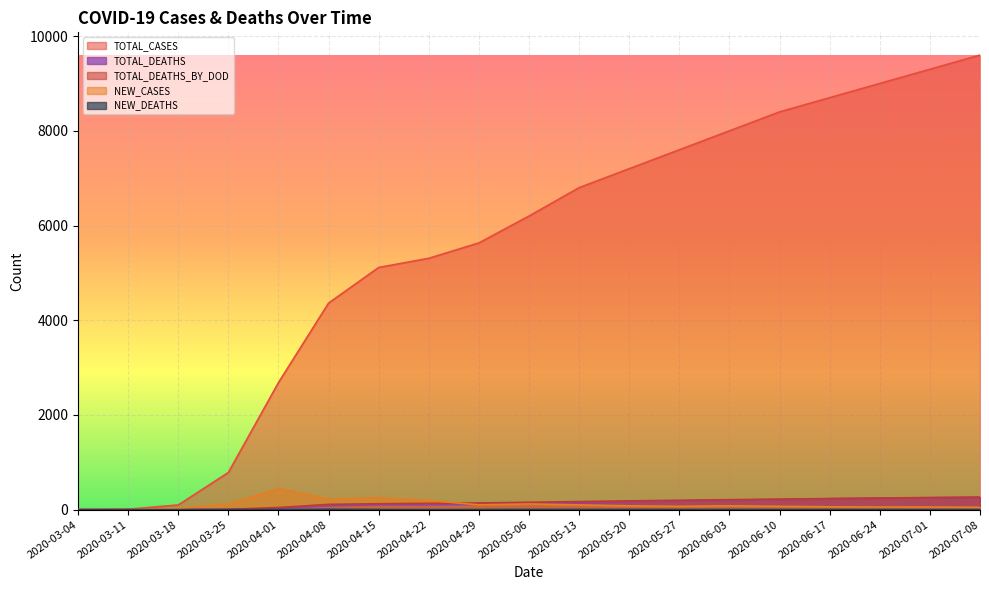

Is it true that TOTAL_DEATHS_BY_DOD equals 64 at 2020-04-01?

False